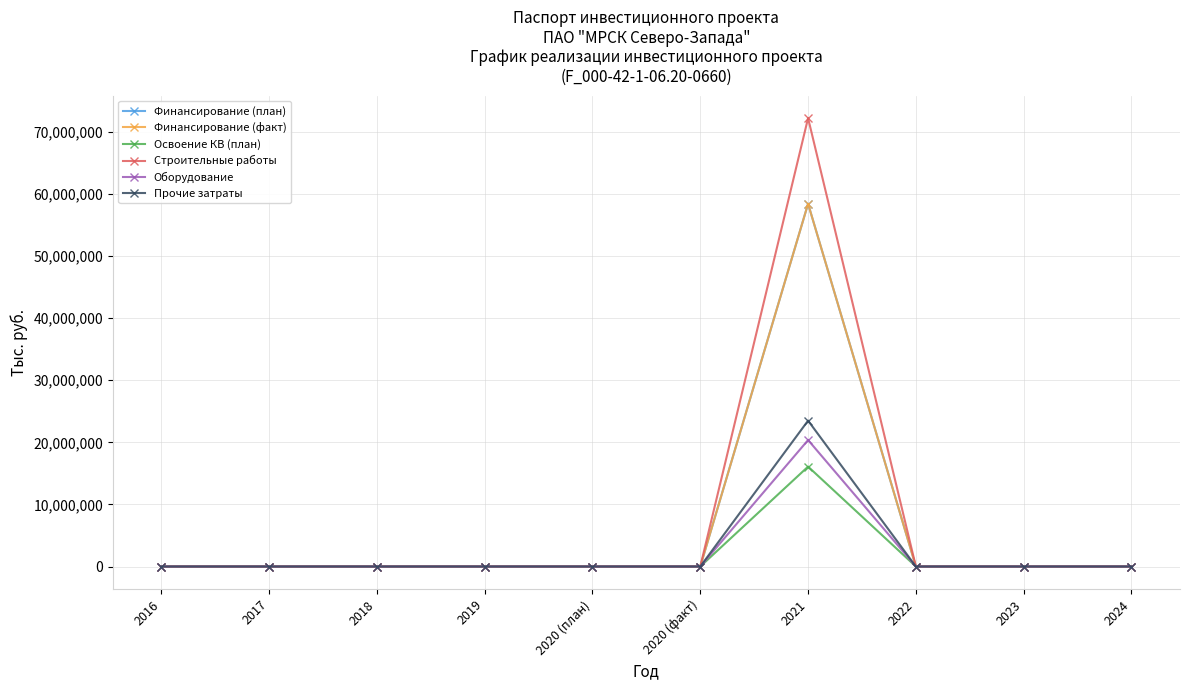

Is this an area chart (filled region under the line)?

No